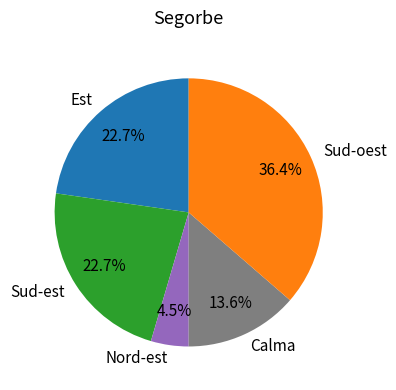

To the nearest percent, what percentage of the pie is Sud-oest?

36%